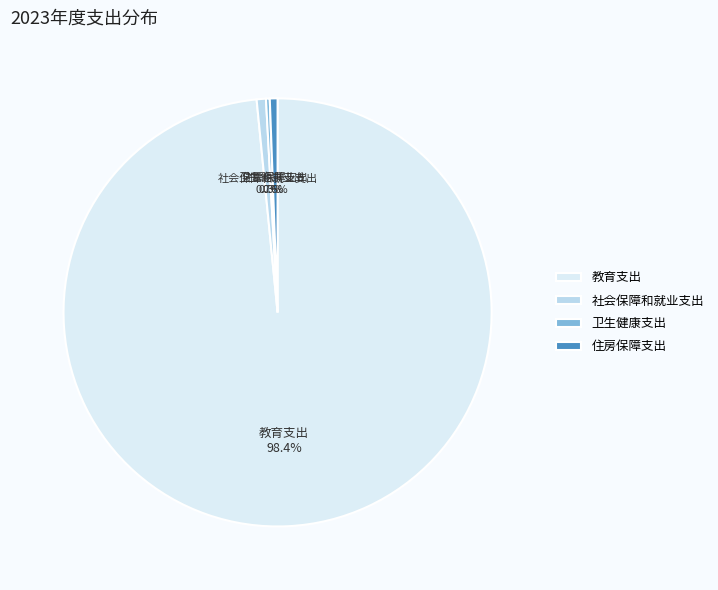

Which slice is the largest?

教育支出